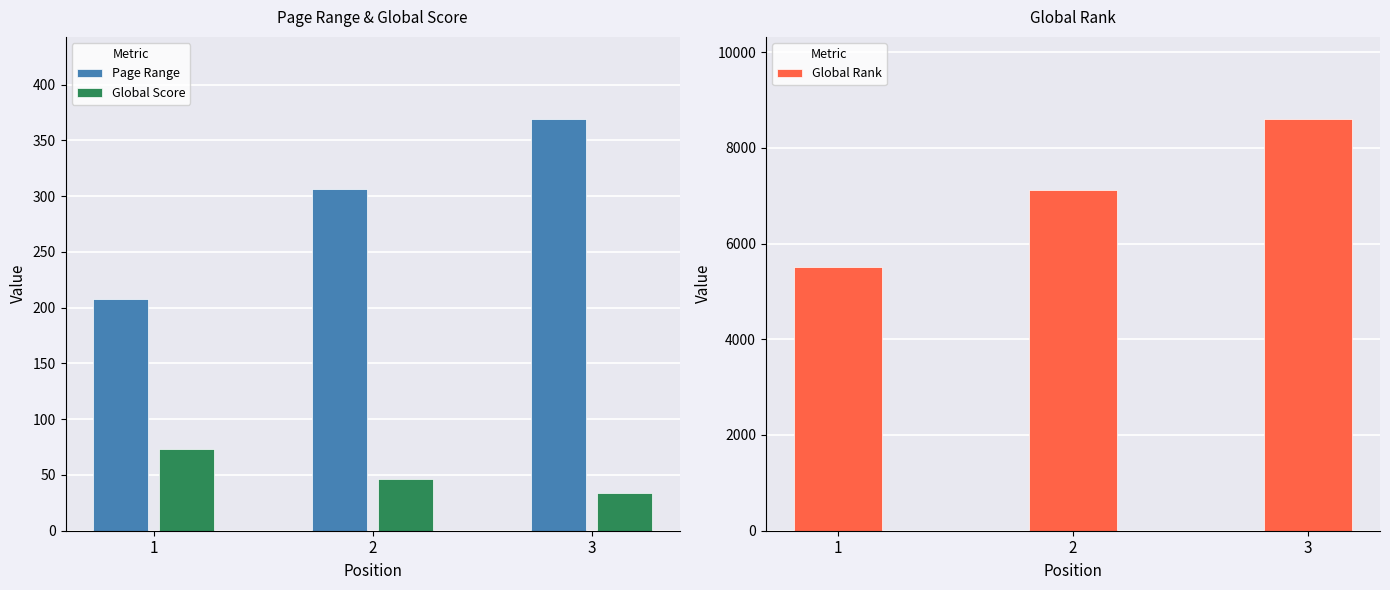

Is the value of Global Rank at 2 greater than the value of Page Range at 3?

Yes